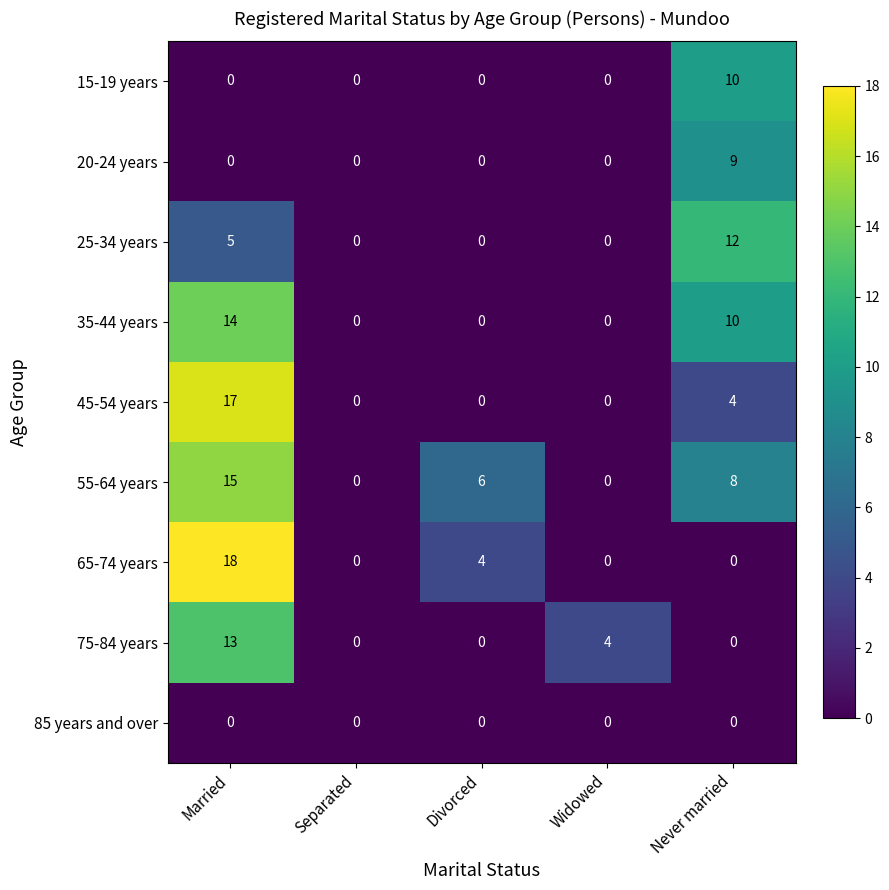

Which series has the largest total across all categories?

55-64 years